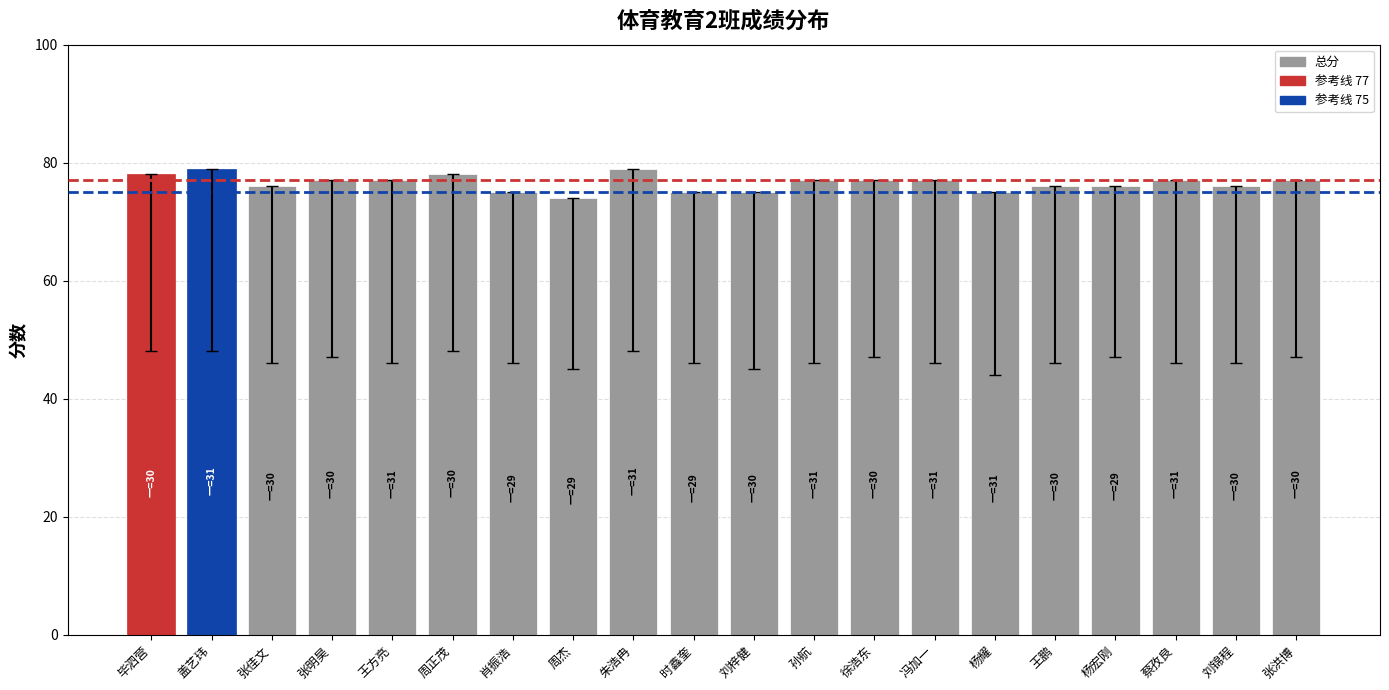

What is the maximum value shown in the chart?

79